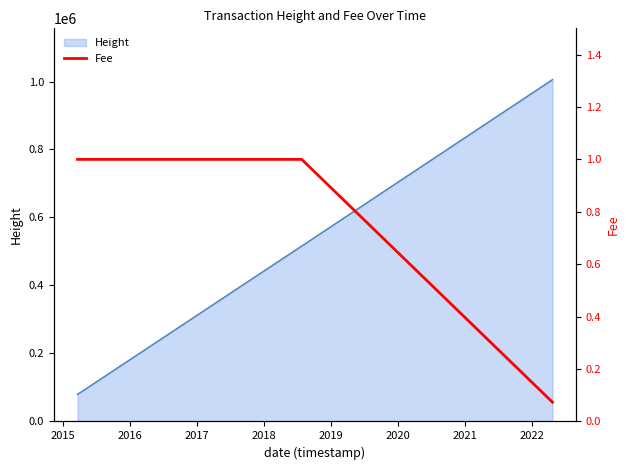

What is the lowest value of the Height series?

79688